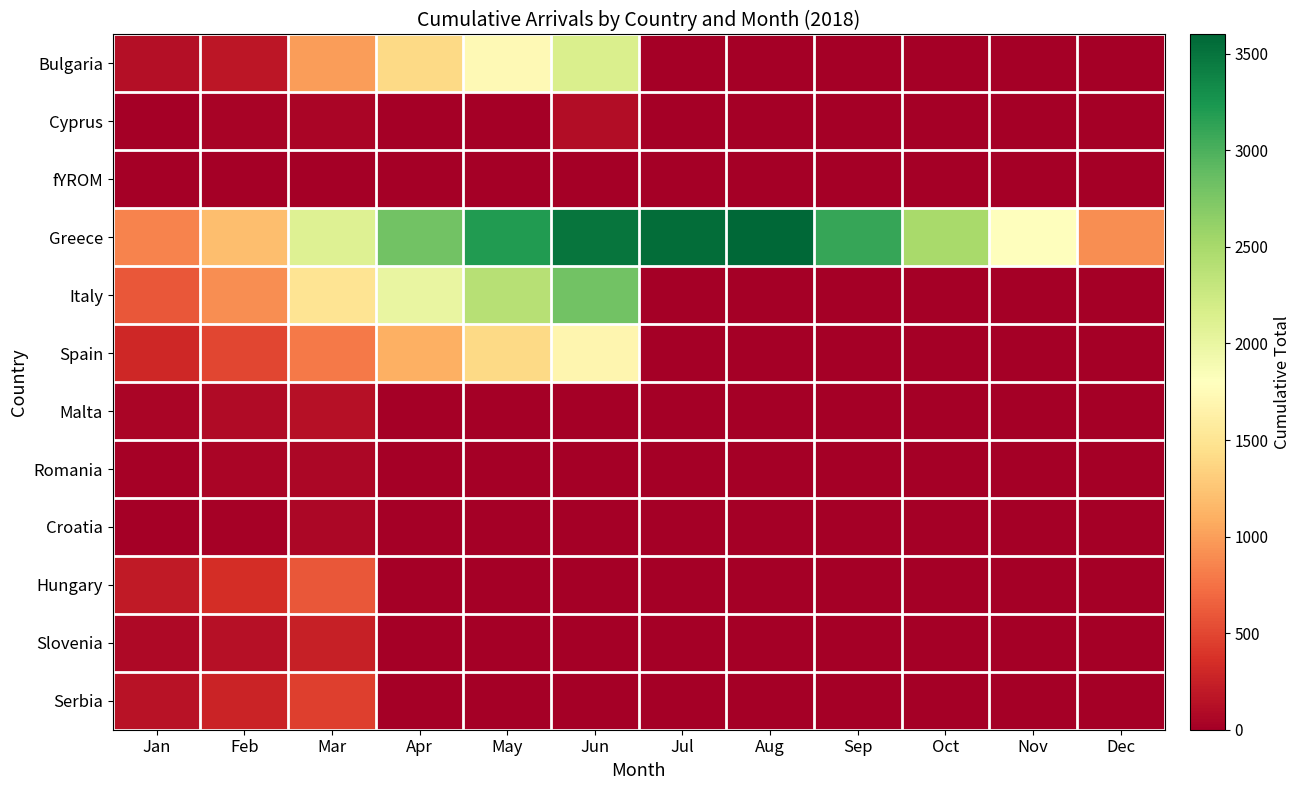

Between Apr and Oct, which series saw the biggest shift?

Italy